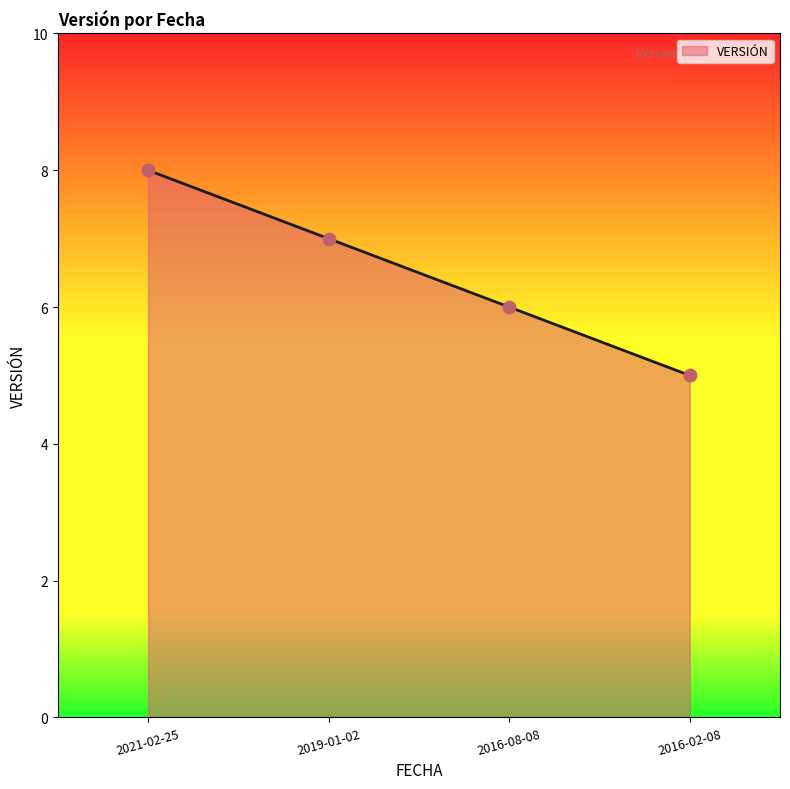

What is the change in value from 2019-01-02 to 2016-02-08?

-2